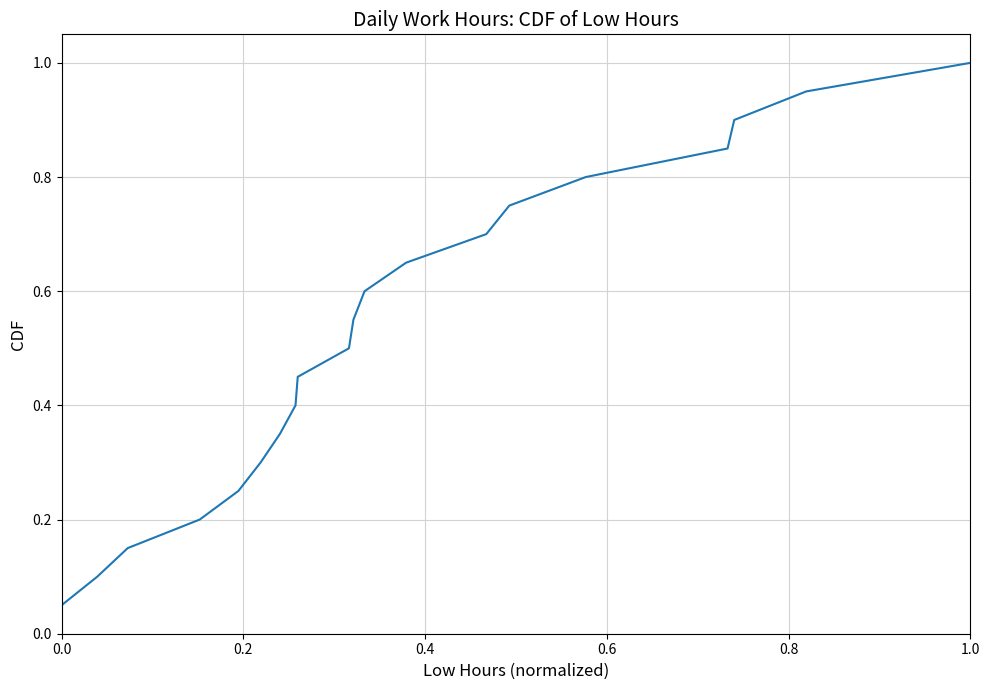

What is the greatest value displayed?

1.0